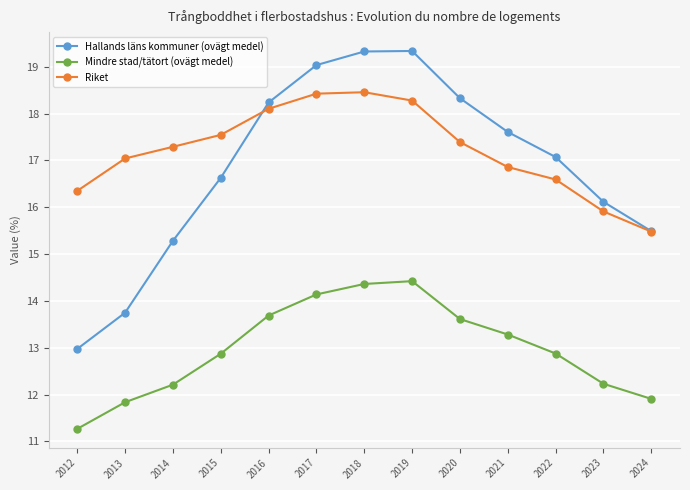

What is the difference between the highest and lowest values at 2016?

4.5